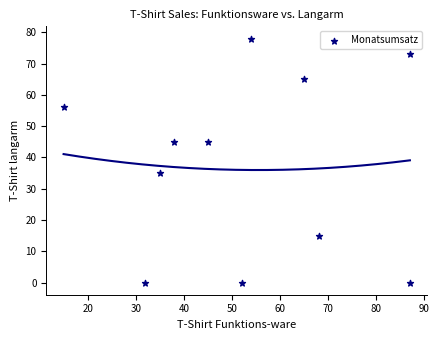

What Y value in the scatter plot is closest to 39?

35